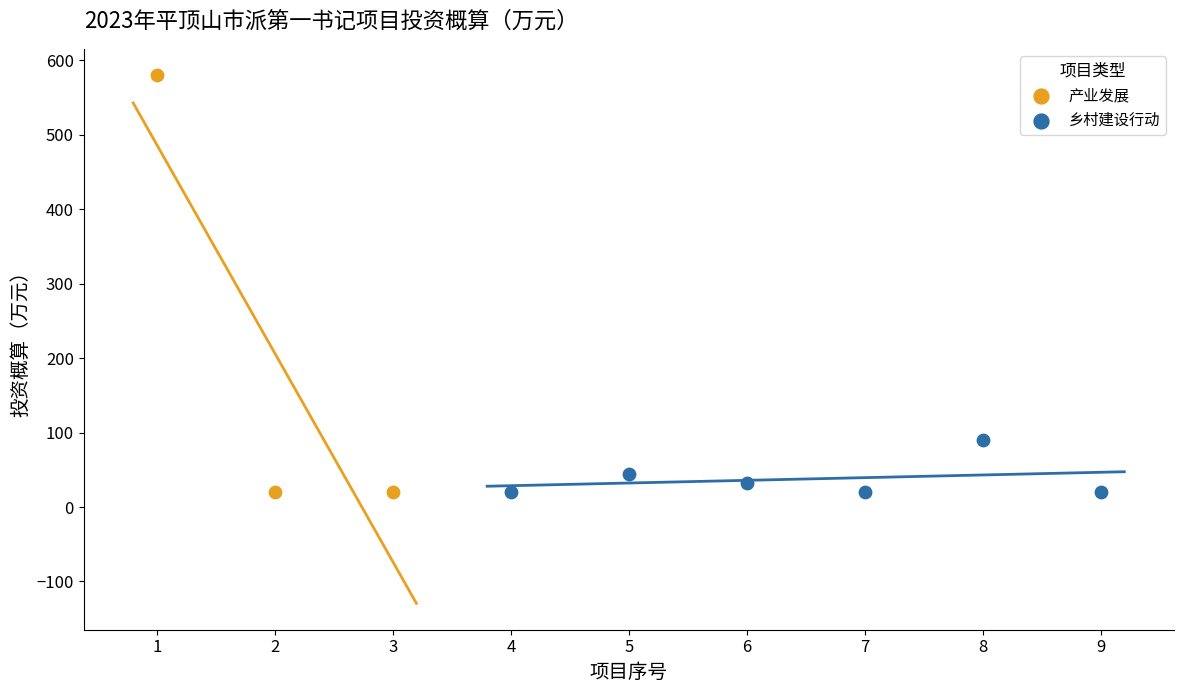

Which series reaches the maximum Y coordinate?

产业发展